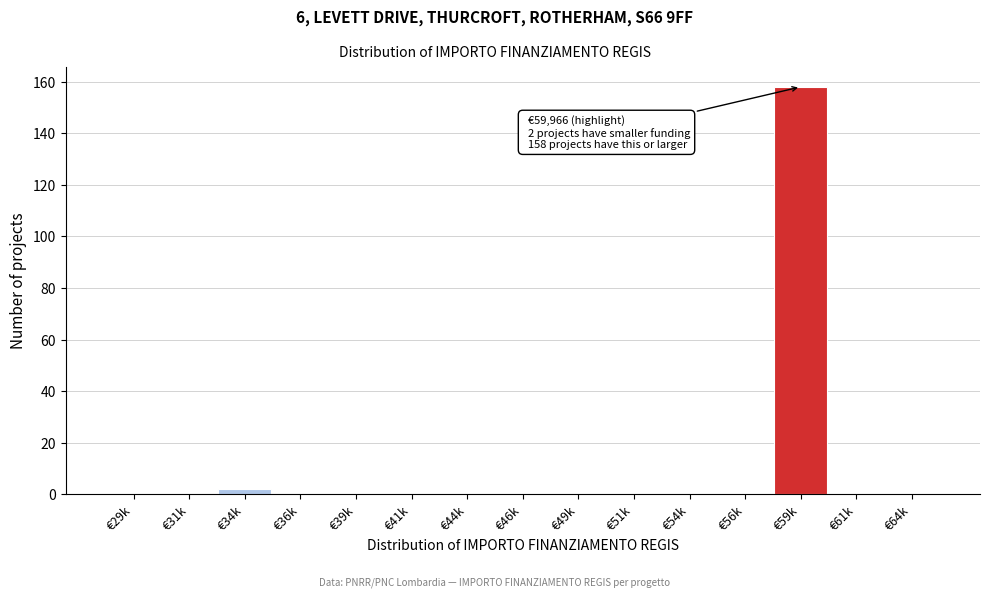

Reading left to right, transcribe all the data shown in this chart.

€29k=0	€31k=0	€34k=2	€36k=0	€39k=0	€41k=0	€44k=0	€46k=0	€49k=0	€51k=0	€54k=0	€56k=0	€59k=158	€61k=0	€64k=0